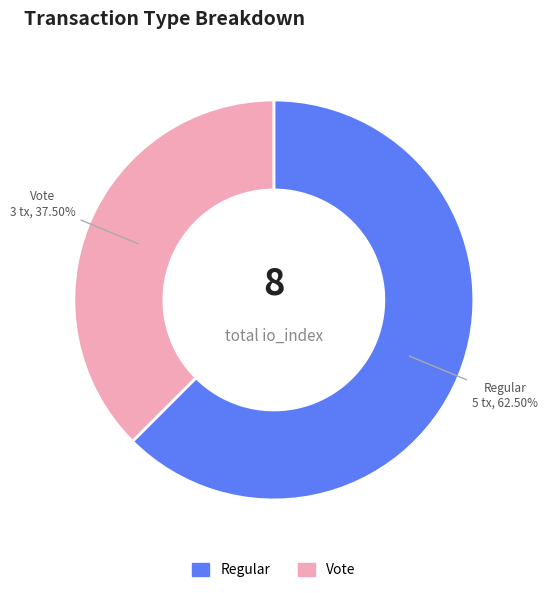

Count the number of slices in the pie.

2